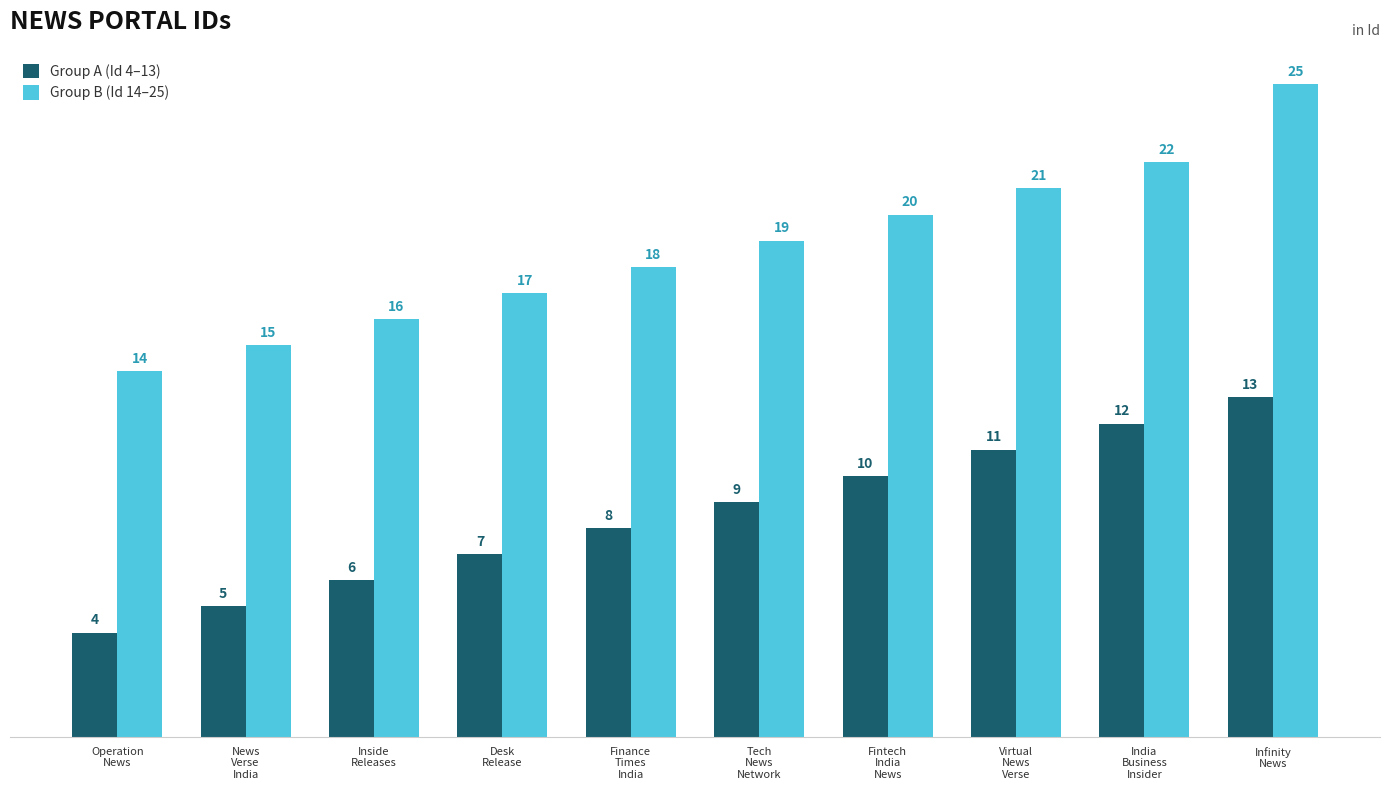

What are all the series names shown in the legend?

Group A (Id 4–13), Group B (Id 14–25)